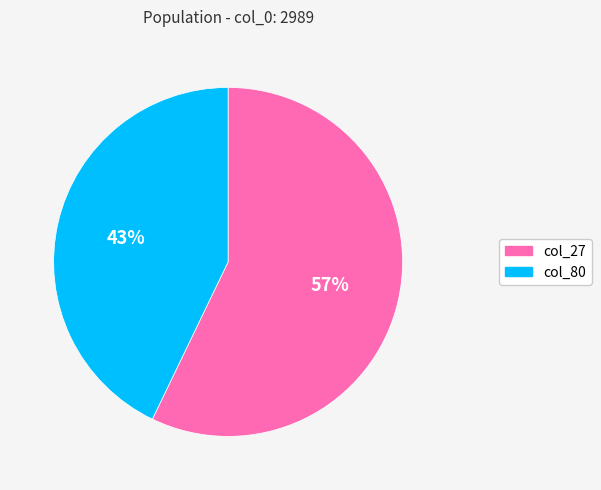

To the nearest percent, what is the difference between the col_27 and col_80 slice percentages?

14%